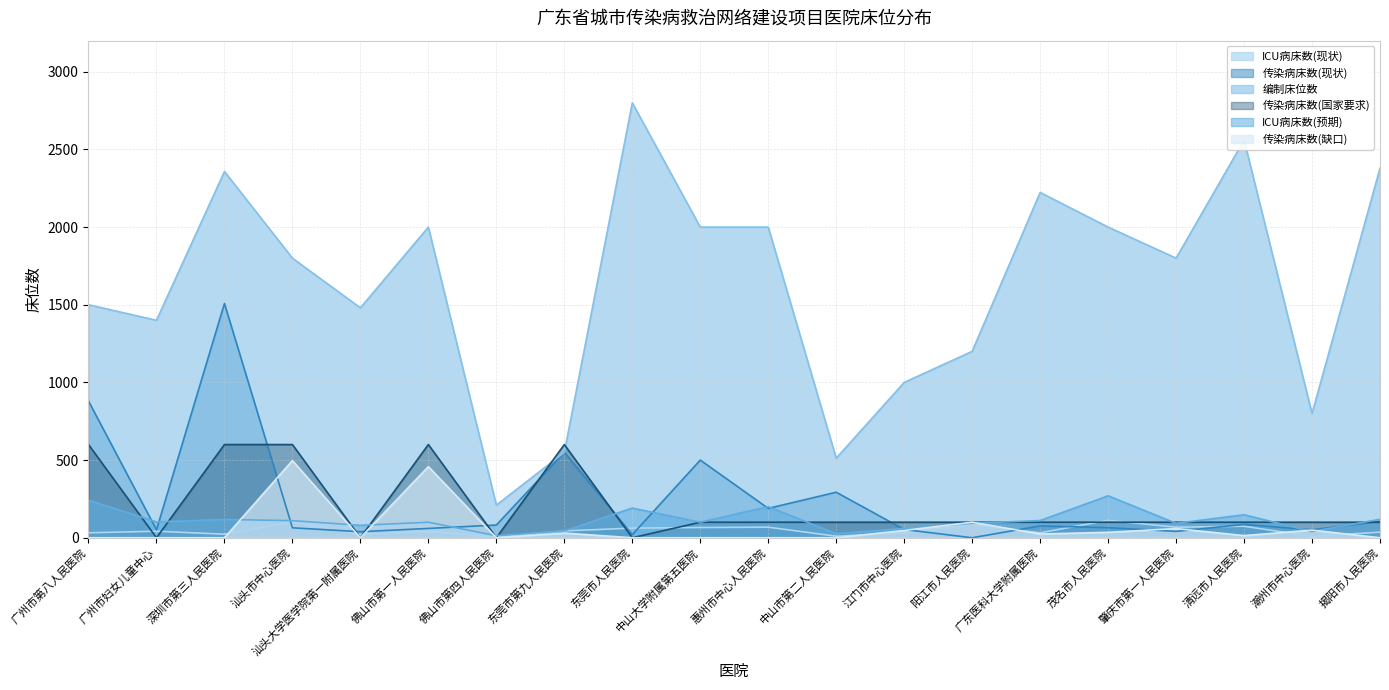

What is the value of the ICU病床数(预期) point at the 11th from the left?

200